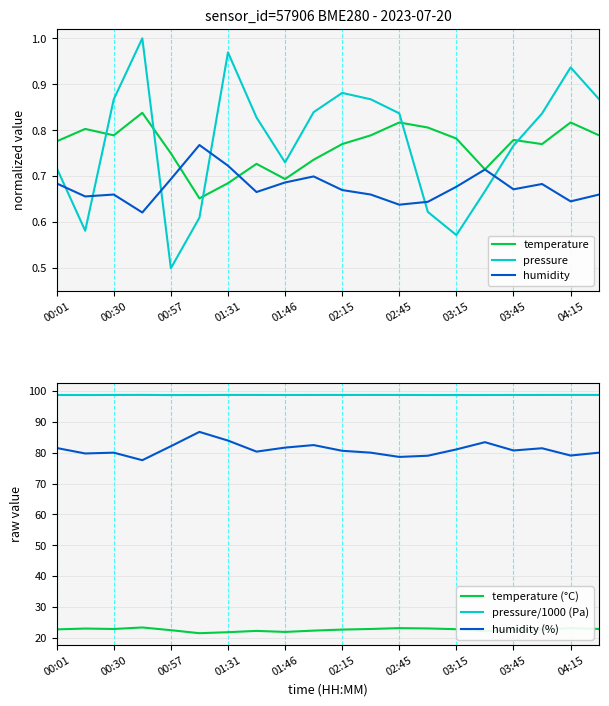

At how many categories does at least one series exceed 52?

20